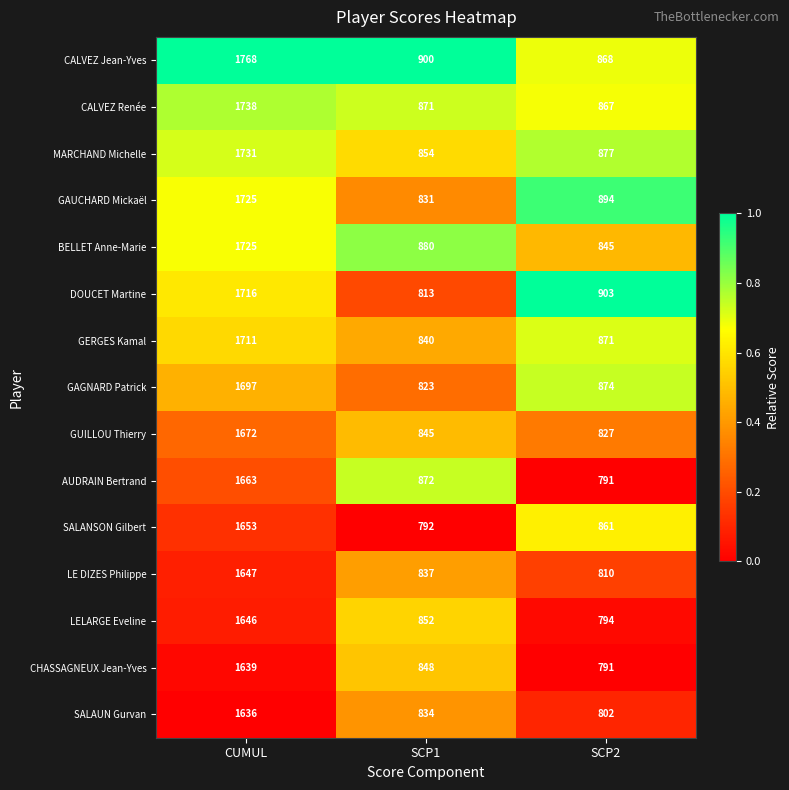

The value of CALVEZ Renée at CUMUL is 827. True or false?

False